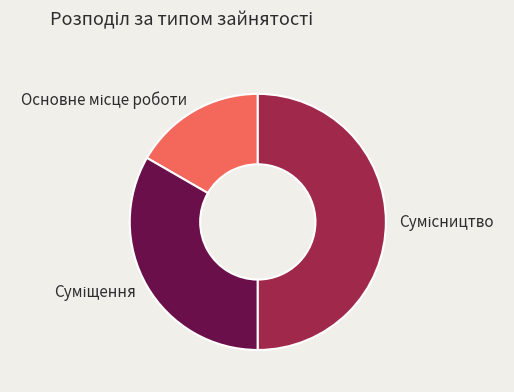

What percentage is NOT represented by Основне місце роботи?

83.3%